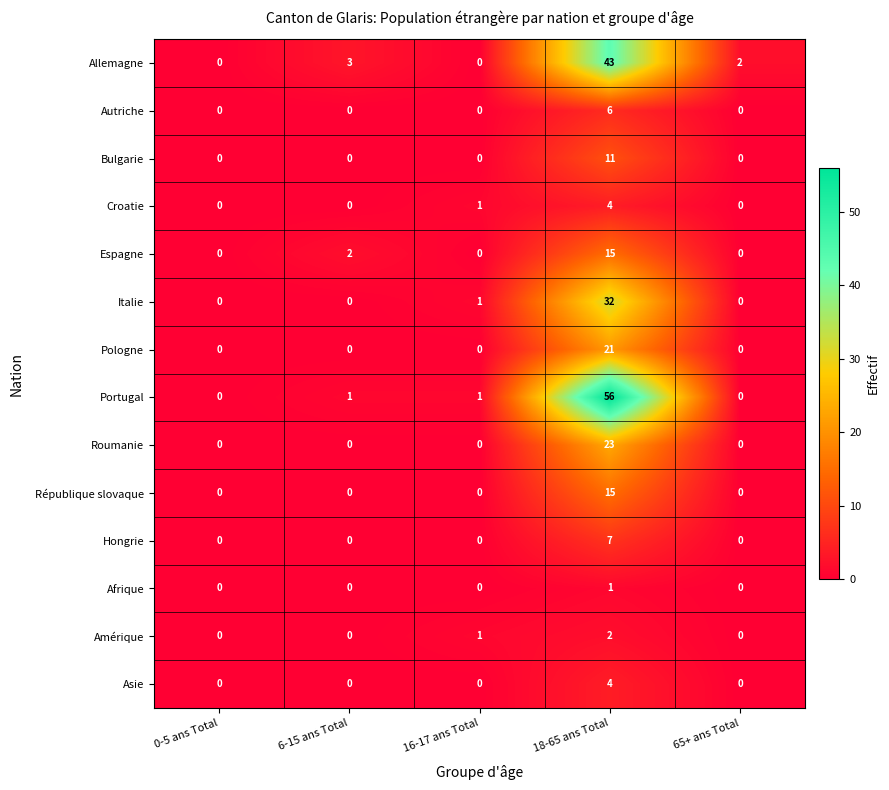

What is the difference between the maximum and minimum values in the Bulgarie series?

11